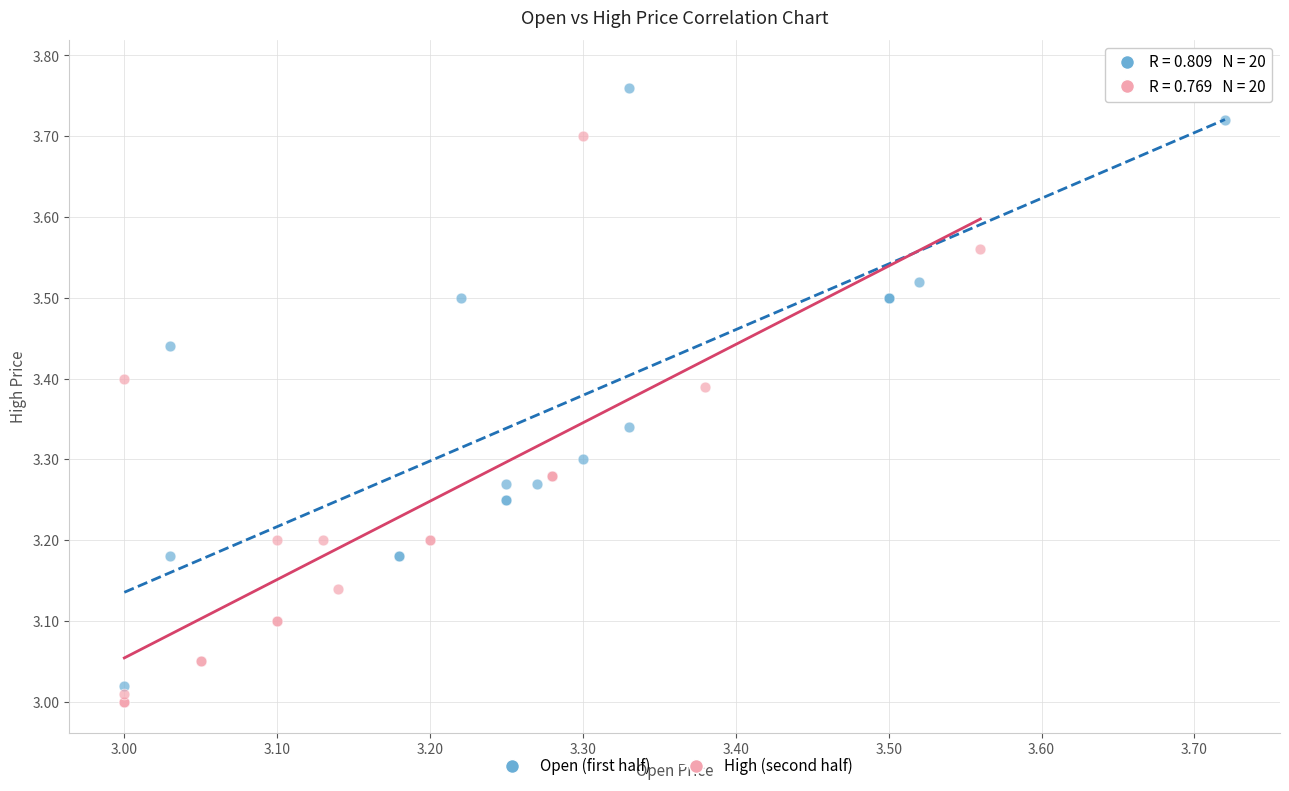

Which series reaches the minimum Y coordinate?

High (second half)